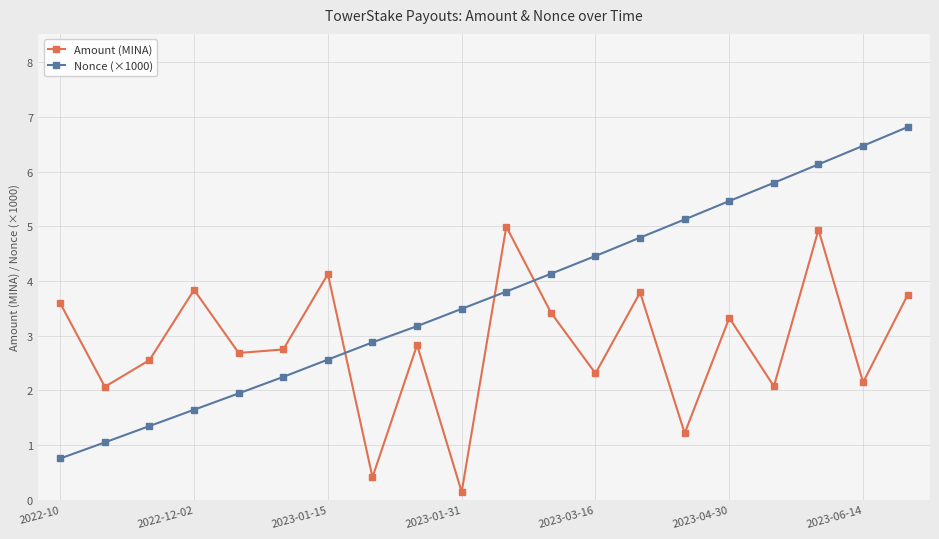

List the series in order of their peak value, highest first.

Nonce (×1000), Amount (MINA)